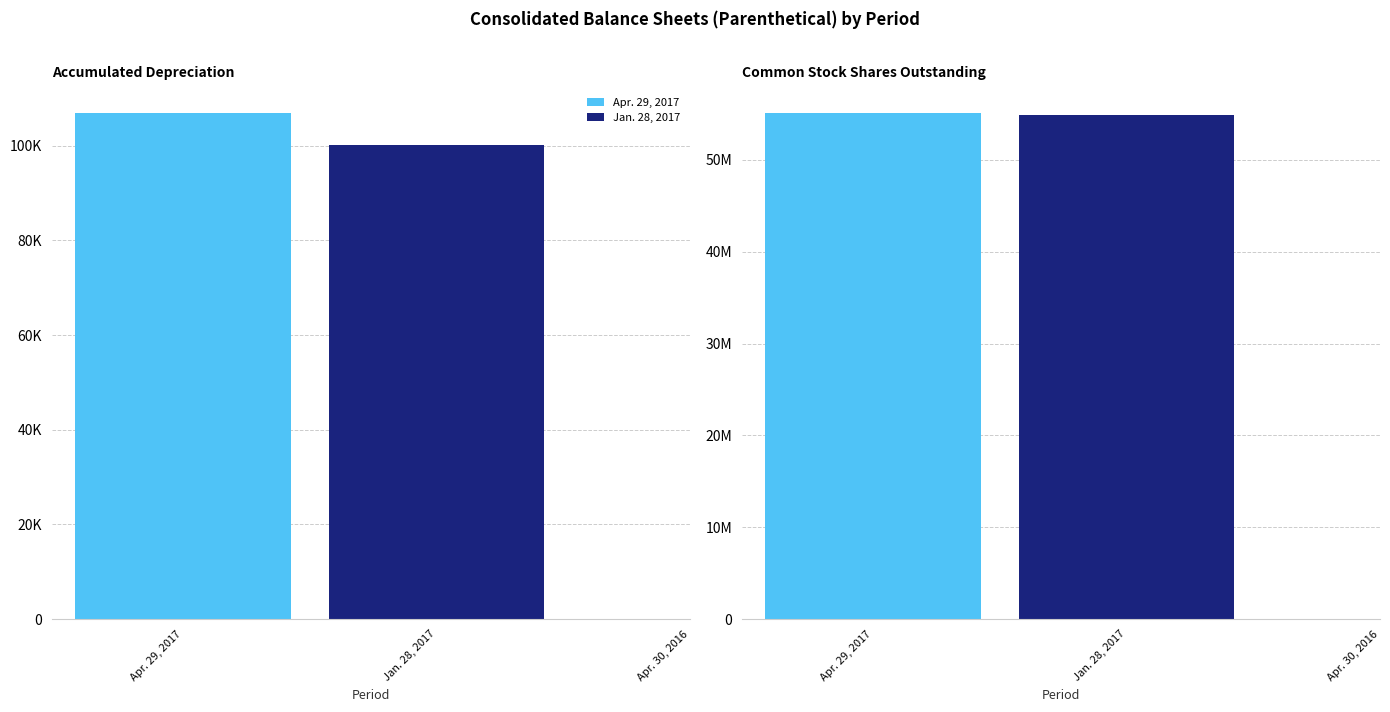

True or false: Apr. 30, 2016 has a value of 105117 at Accumulated Depreciation.

False